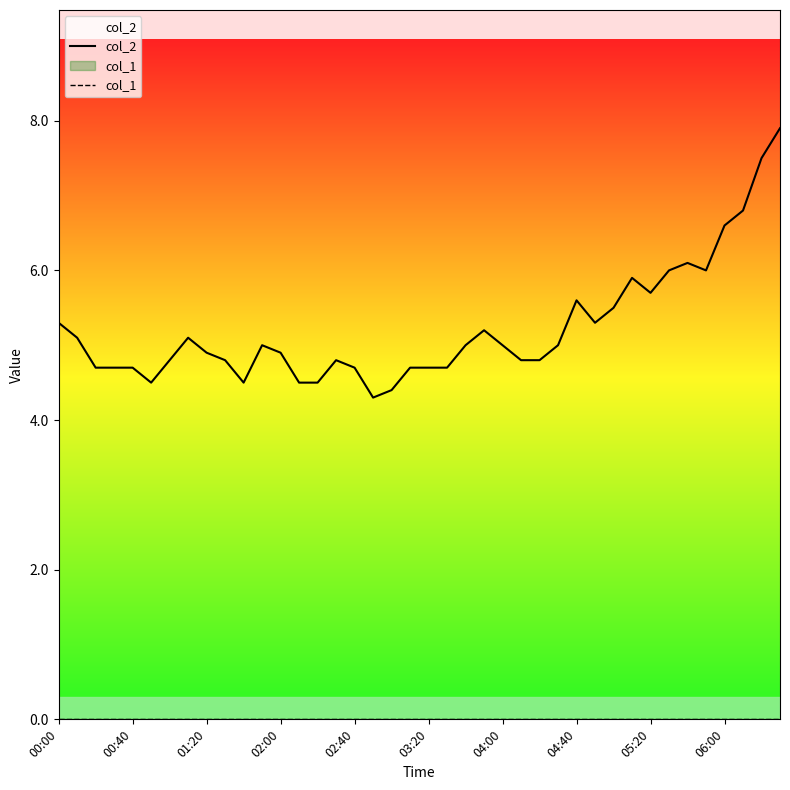

How many lines are shown in the chart?

2